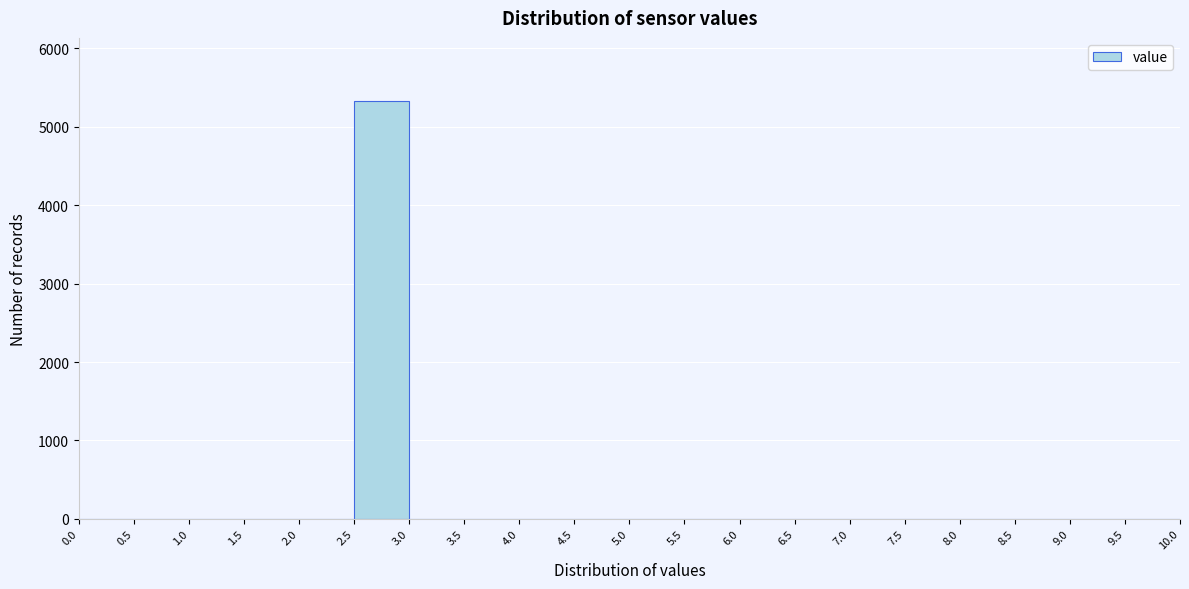

How tall is the bar that spans 2.5 to 3.0 on the x-axis? The values are not printed on the chart, so give them approximately, as read against the axis.

5300